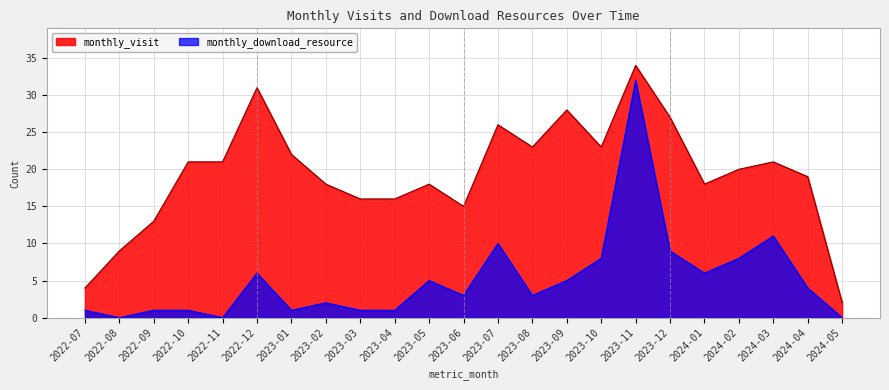

What is the label of the 10th point from the right?

2023-08